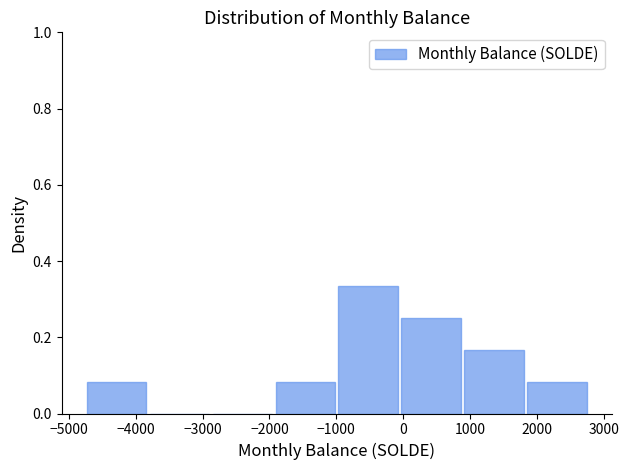

Reading left to right, transcribe this chart: for each bar, give the range it covers on the x-axis and its height. Neither the bar edges nor the heights are printed on the chart, so give them approximately, as read against the axes.

-4700 to -3800: 0.08
-3800 to -2900: 0
-2900 to -1900: 0
-1900 to -1000: 0.08
-1000 to 0: 0.34
0 to 900: 0.26
900 to 1900: 0.16
1900 to 2800: 0.08